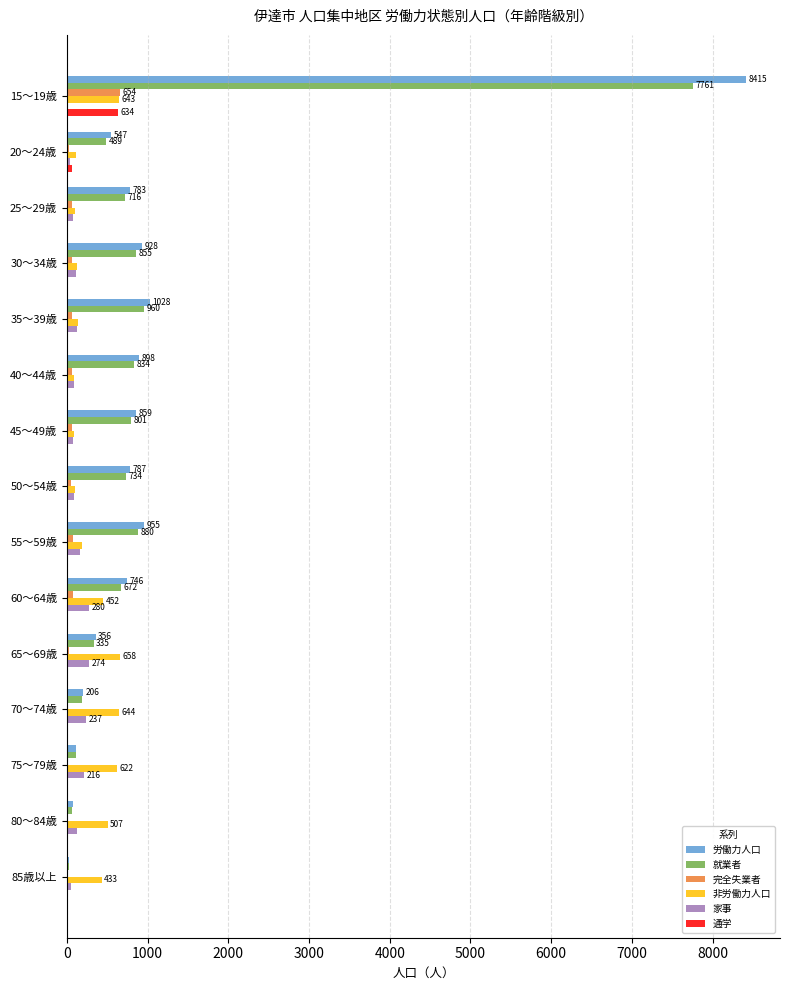

What is the maximum value shown in the chart?

8415